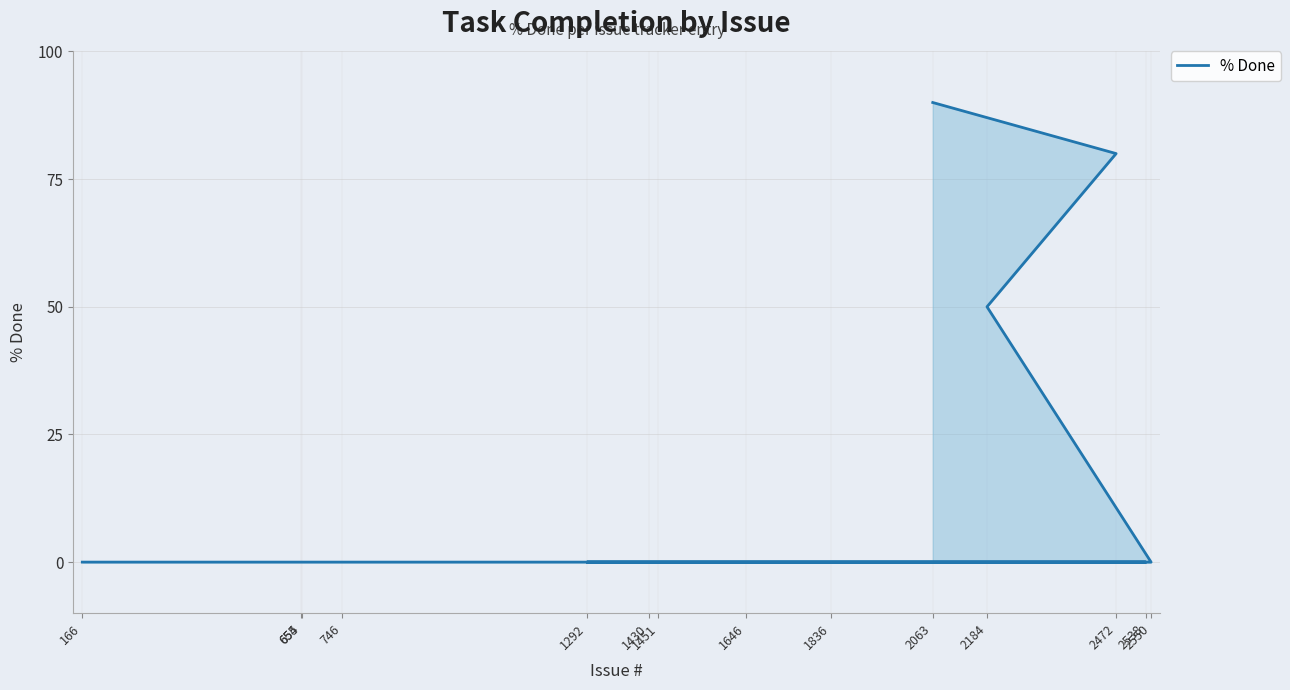

Reading left to right, list all the values displayed in this chart.

166=0	654=0	655=0	746=0	1430=0	1646=0	2538=0	1292=0	1451=0	1836=0	2550=0	2184=50	2472=80	2063=90